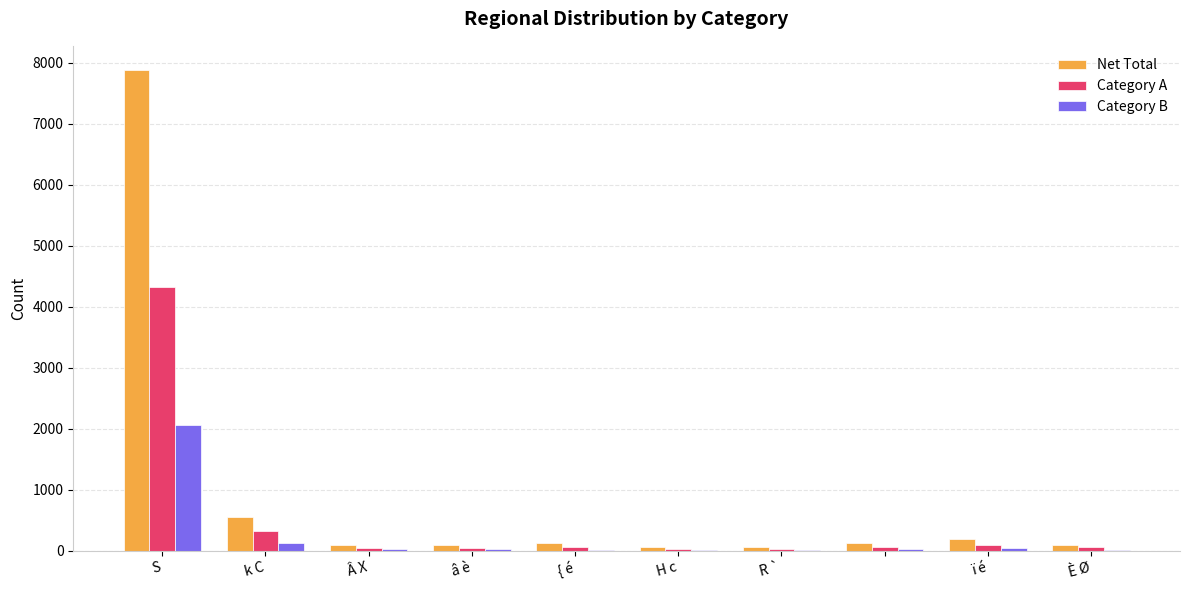

What is the highest value of the Category B series?

2066